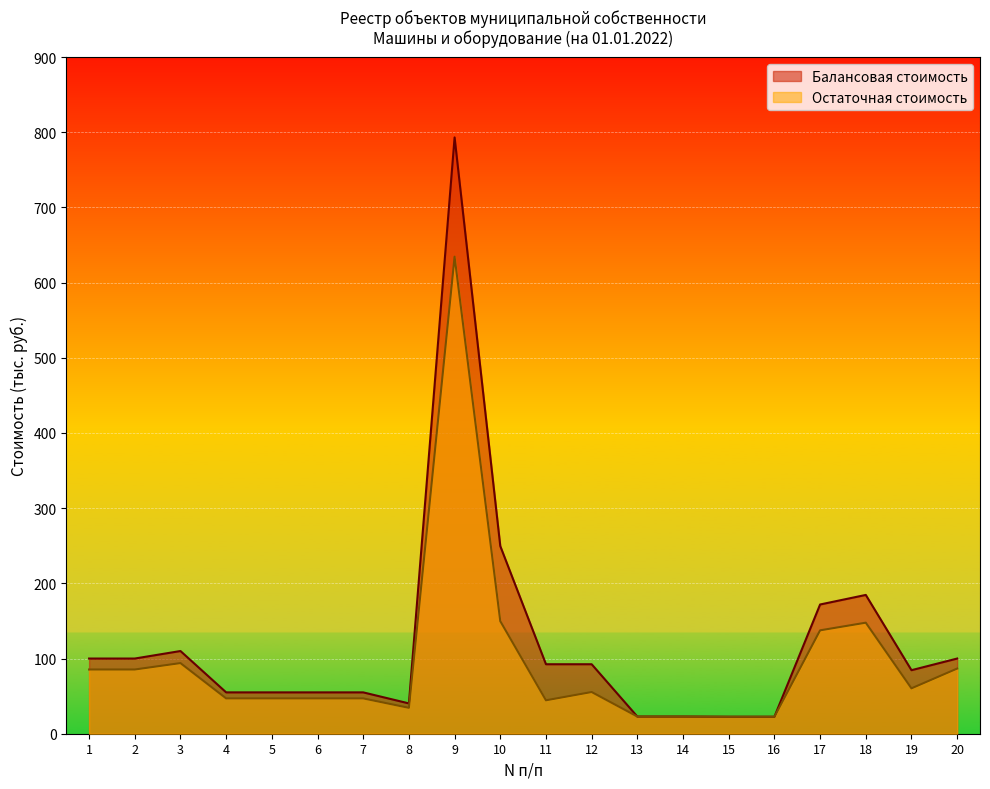

Reading left to right, extract all data points from this chart.

Балансовая стоимость: 100.0	100.0	110.0	55.0	55.0	55.0	55.0	40.3	793.1	249.6	92.4	92.4	22.8	22.8	22.6	22.6	171.9	184.6	84.5	100.0
Остаточная стоимость: 85.4	85.4	94.0	47.0	47.0	47.0	47.0	34.4	634.5	149.8	44.5	55.5	22.8	22.8	22.6	22.6	137.5	147.7	60.4	86.7